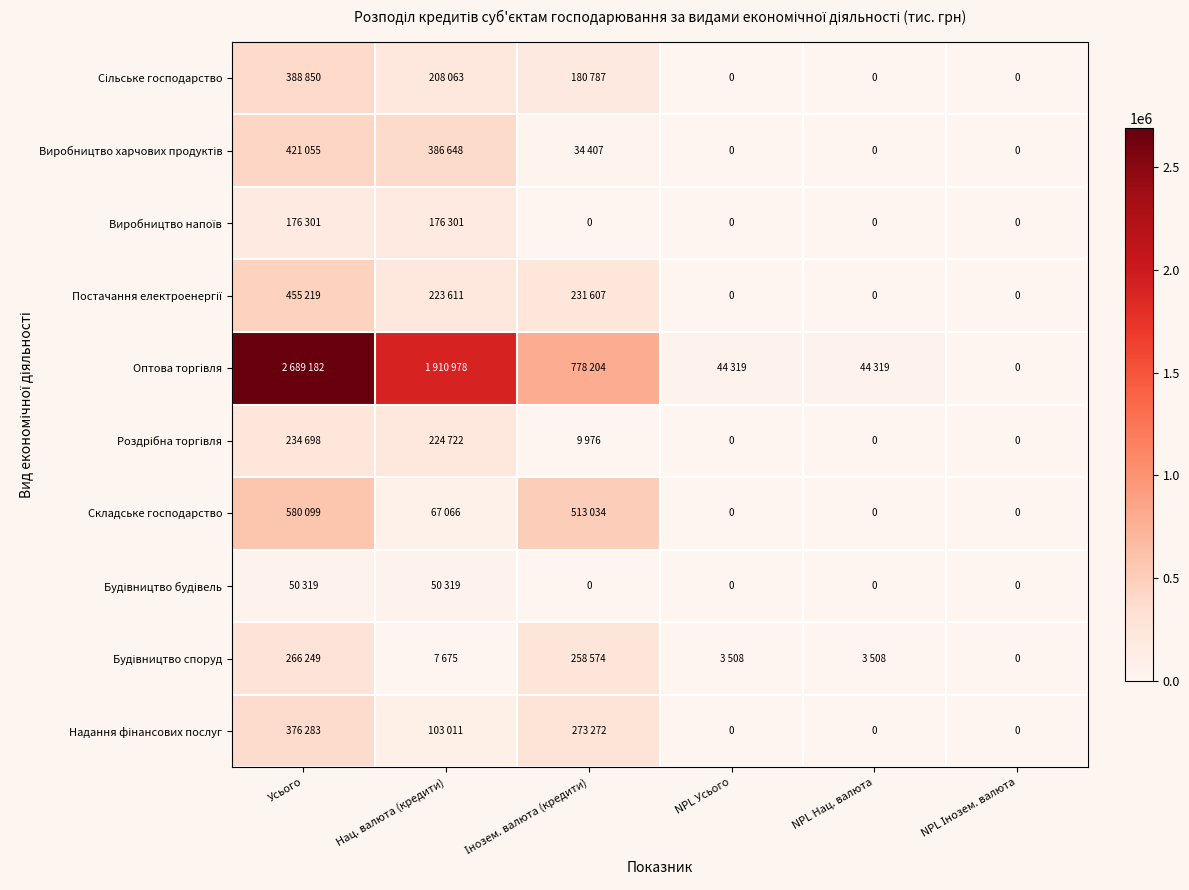

Between NPL Усього and NPL Нац. валюта, which is larger?

NPL Усього